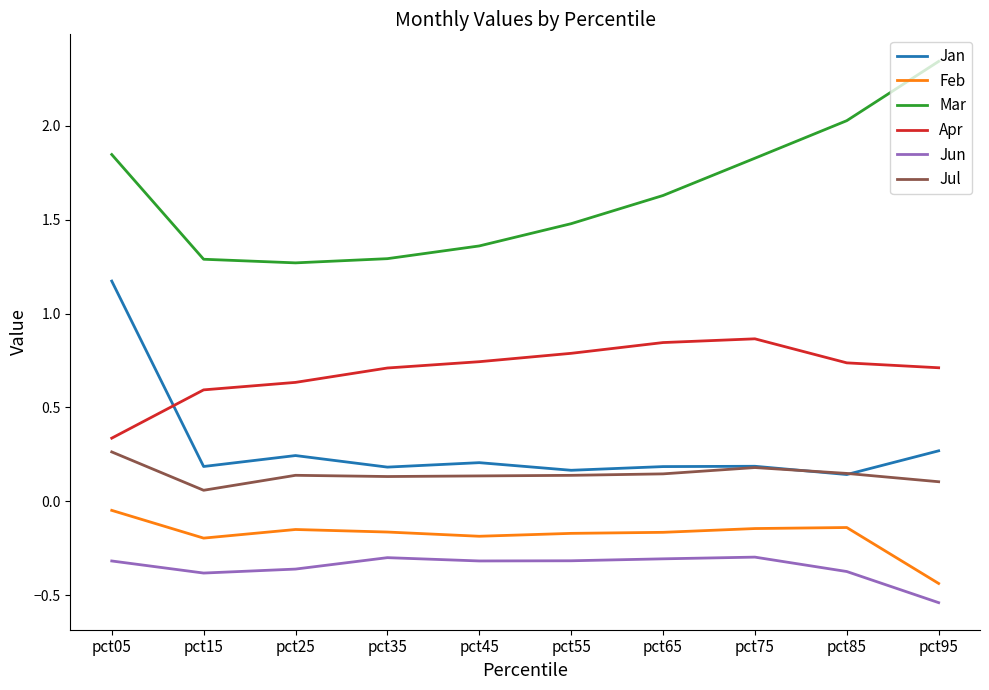

Rank the series by their maximum value, from highest to lowest.

Mar, Jan, Apr, Jul, Feb, Jun